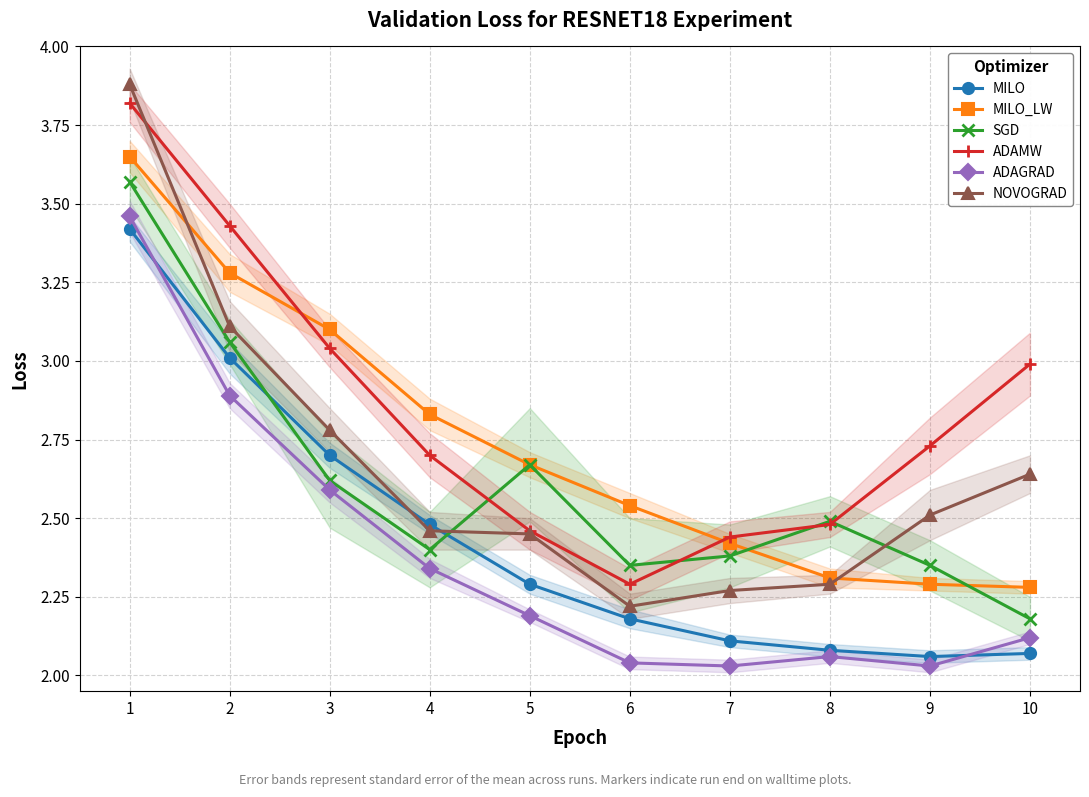

At which label does MILO reach its minimum?

9